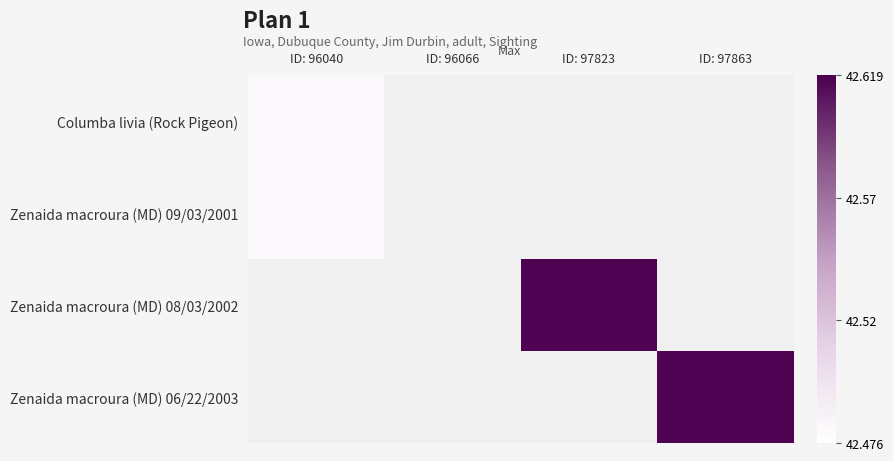

Which series has the largest total across all categories?

Zenaida macroura (MD) 08/03/2002